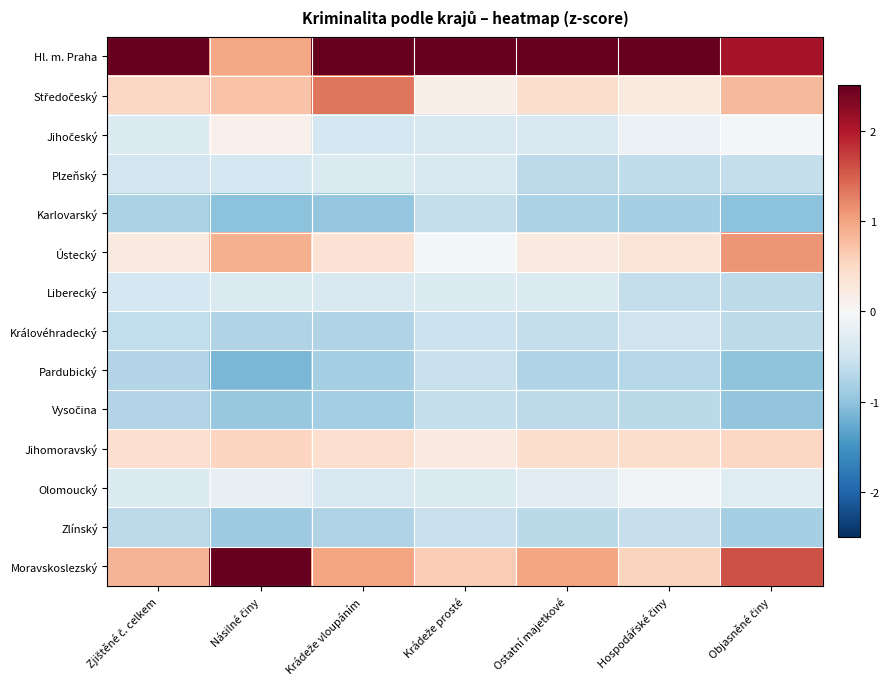

Rank the series at Násilné činy from highest to lowest value.

Moravskoslezský, Hl. m. Praha, Ústecký, Středočeský, Jihomoravský, Jihočeský, Olomoucký, Liberecký, Plzeňský, Královéhradecký, Zlínský, Vysočina, Karlovarský, Pardubický